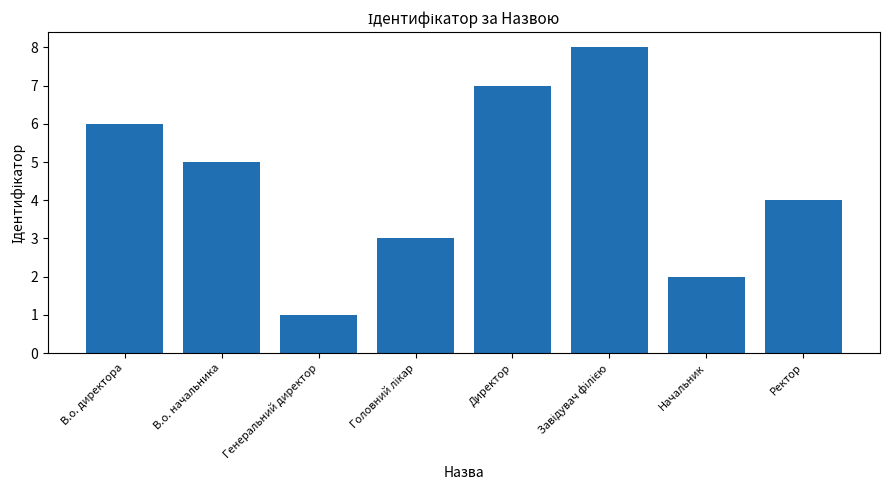

What is the change in value from Начальник to Ректор?

+2